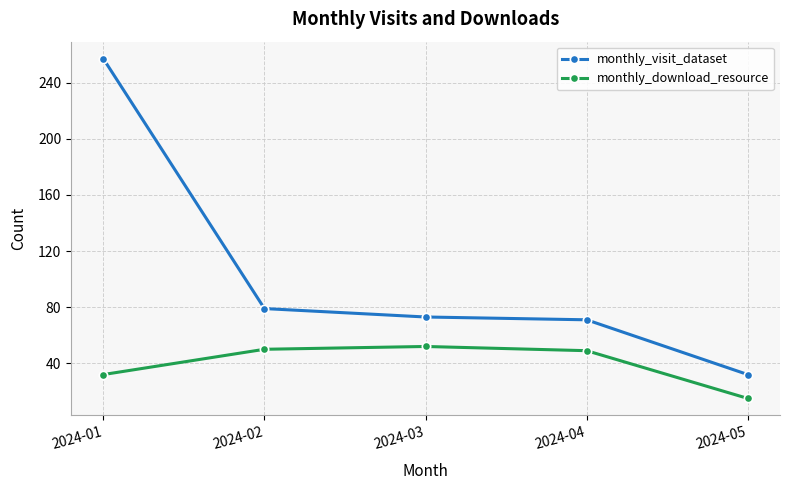

How many values in the monthly_download_resource series are below 49?

2